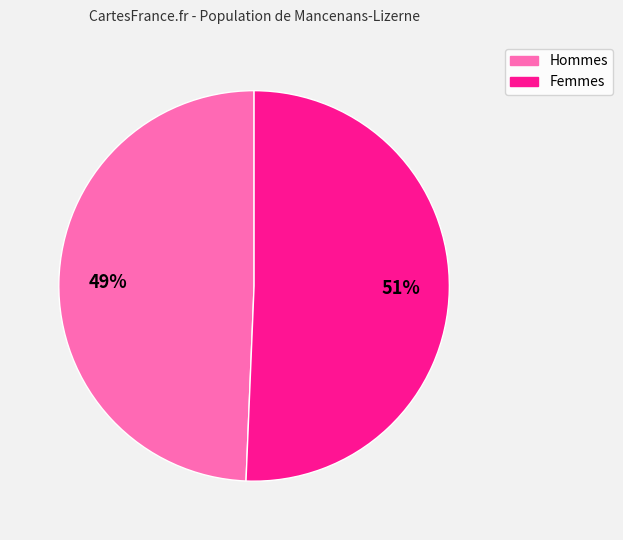

Does any single category account for the majority?

Yes